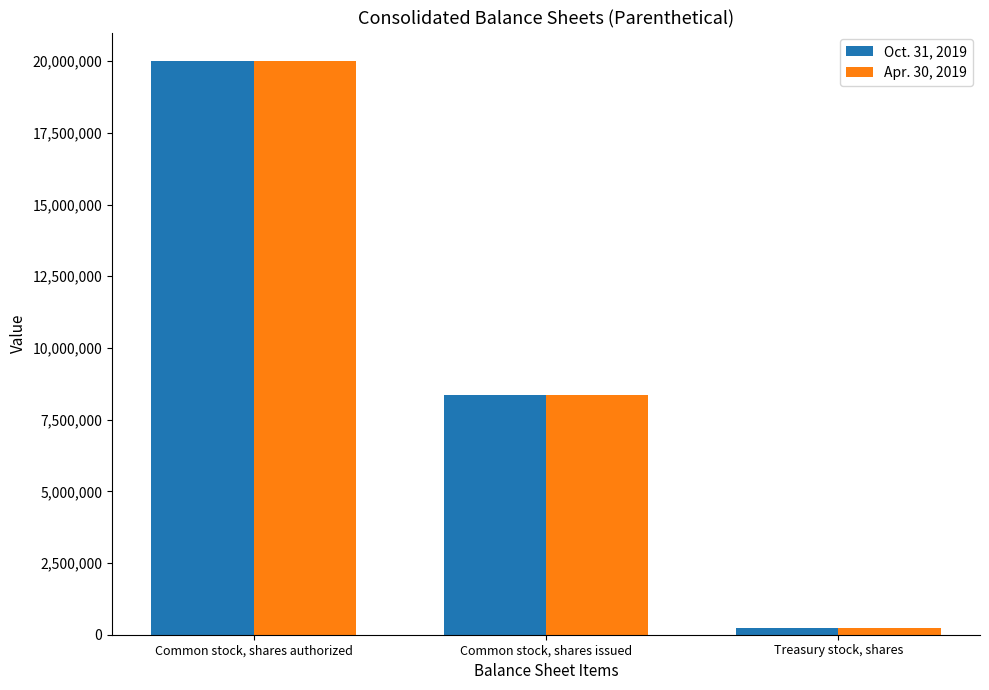

What position from the left is Common stock, shares issued?

2